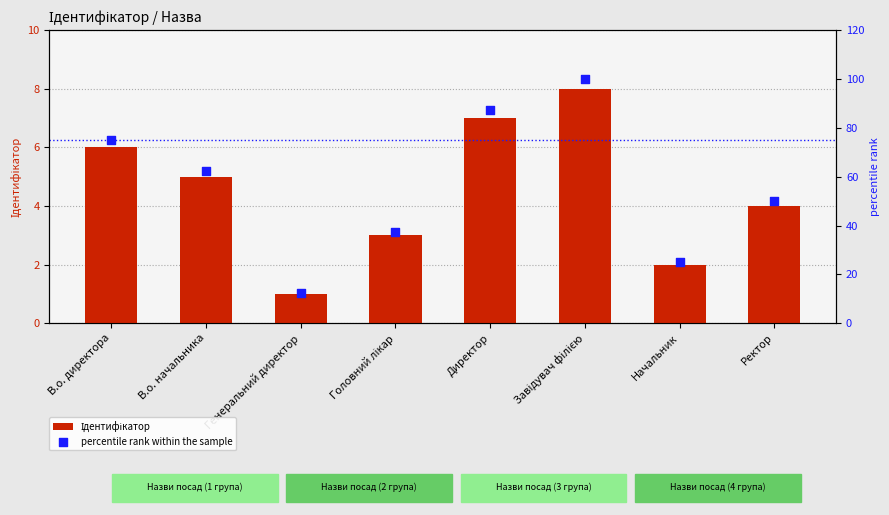

At how many categories does at least one series exceed 5?

8